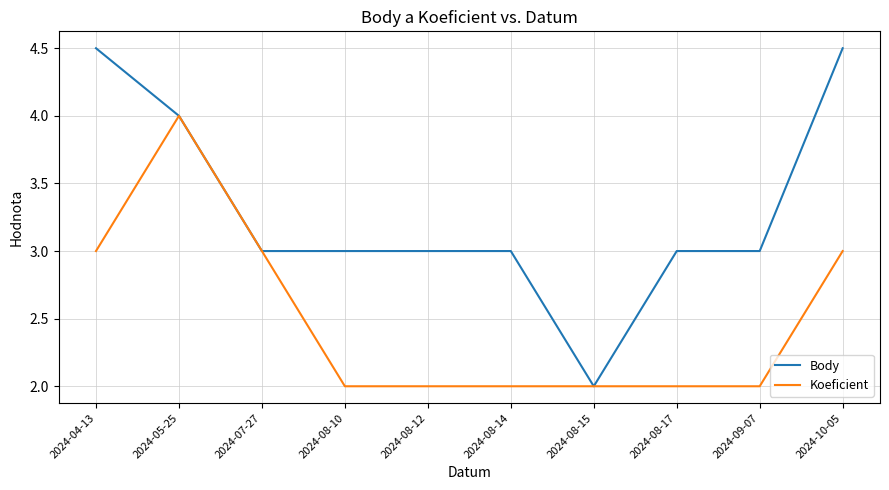

How many lines are shown in the chart?

2